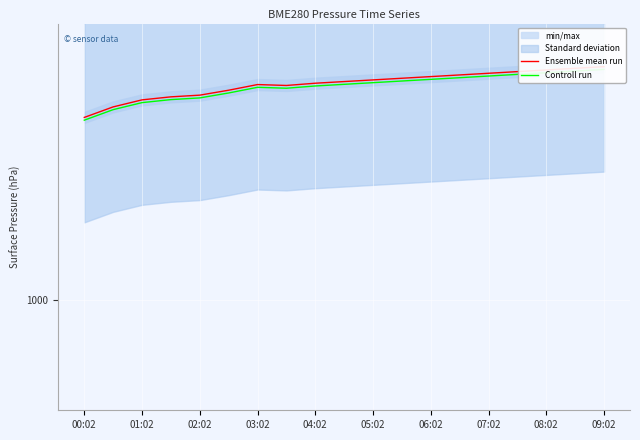

Rank the series at 09:02 from lowest to highest value.

Controll run, Ensemble mean run